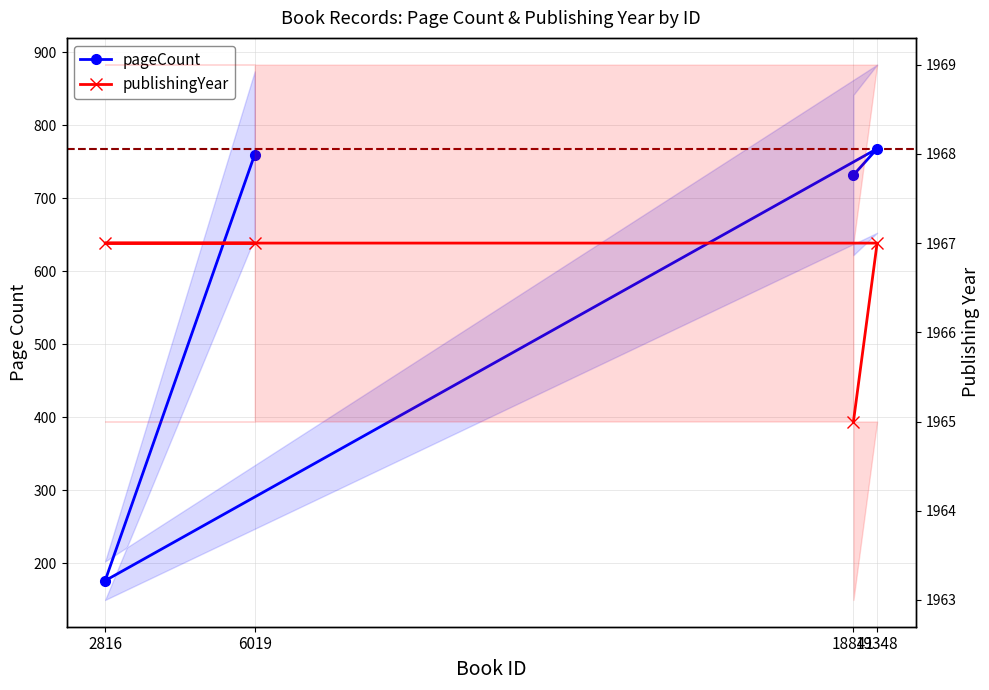

What are all the series names shown in the legend?

pageCount, publishingYear